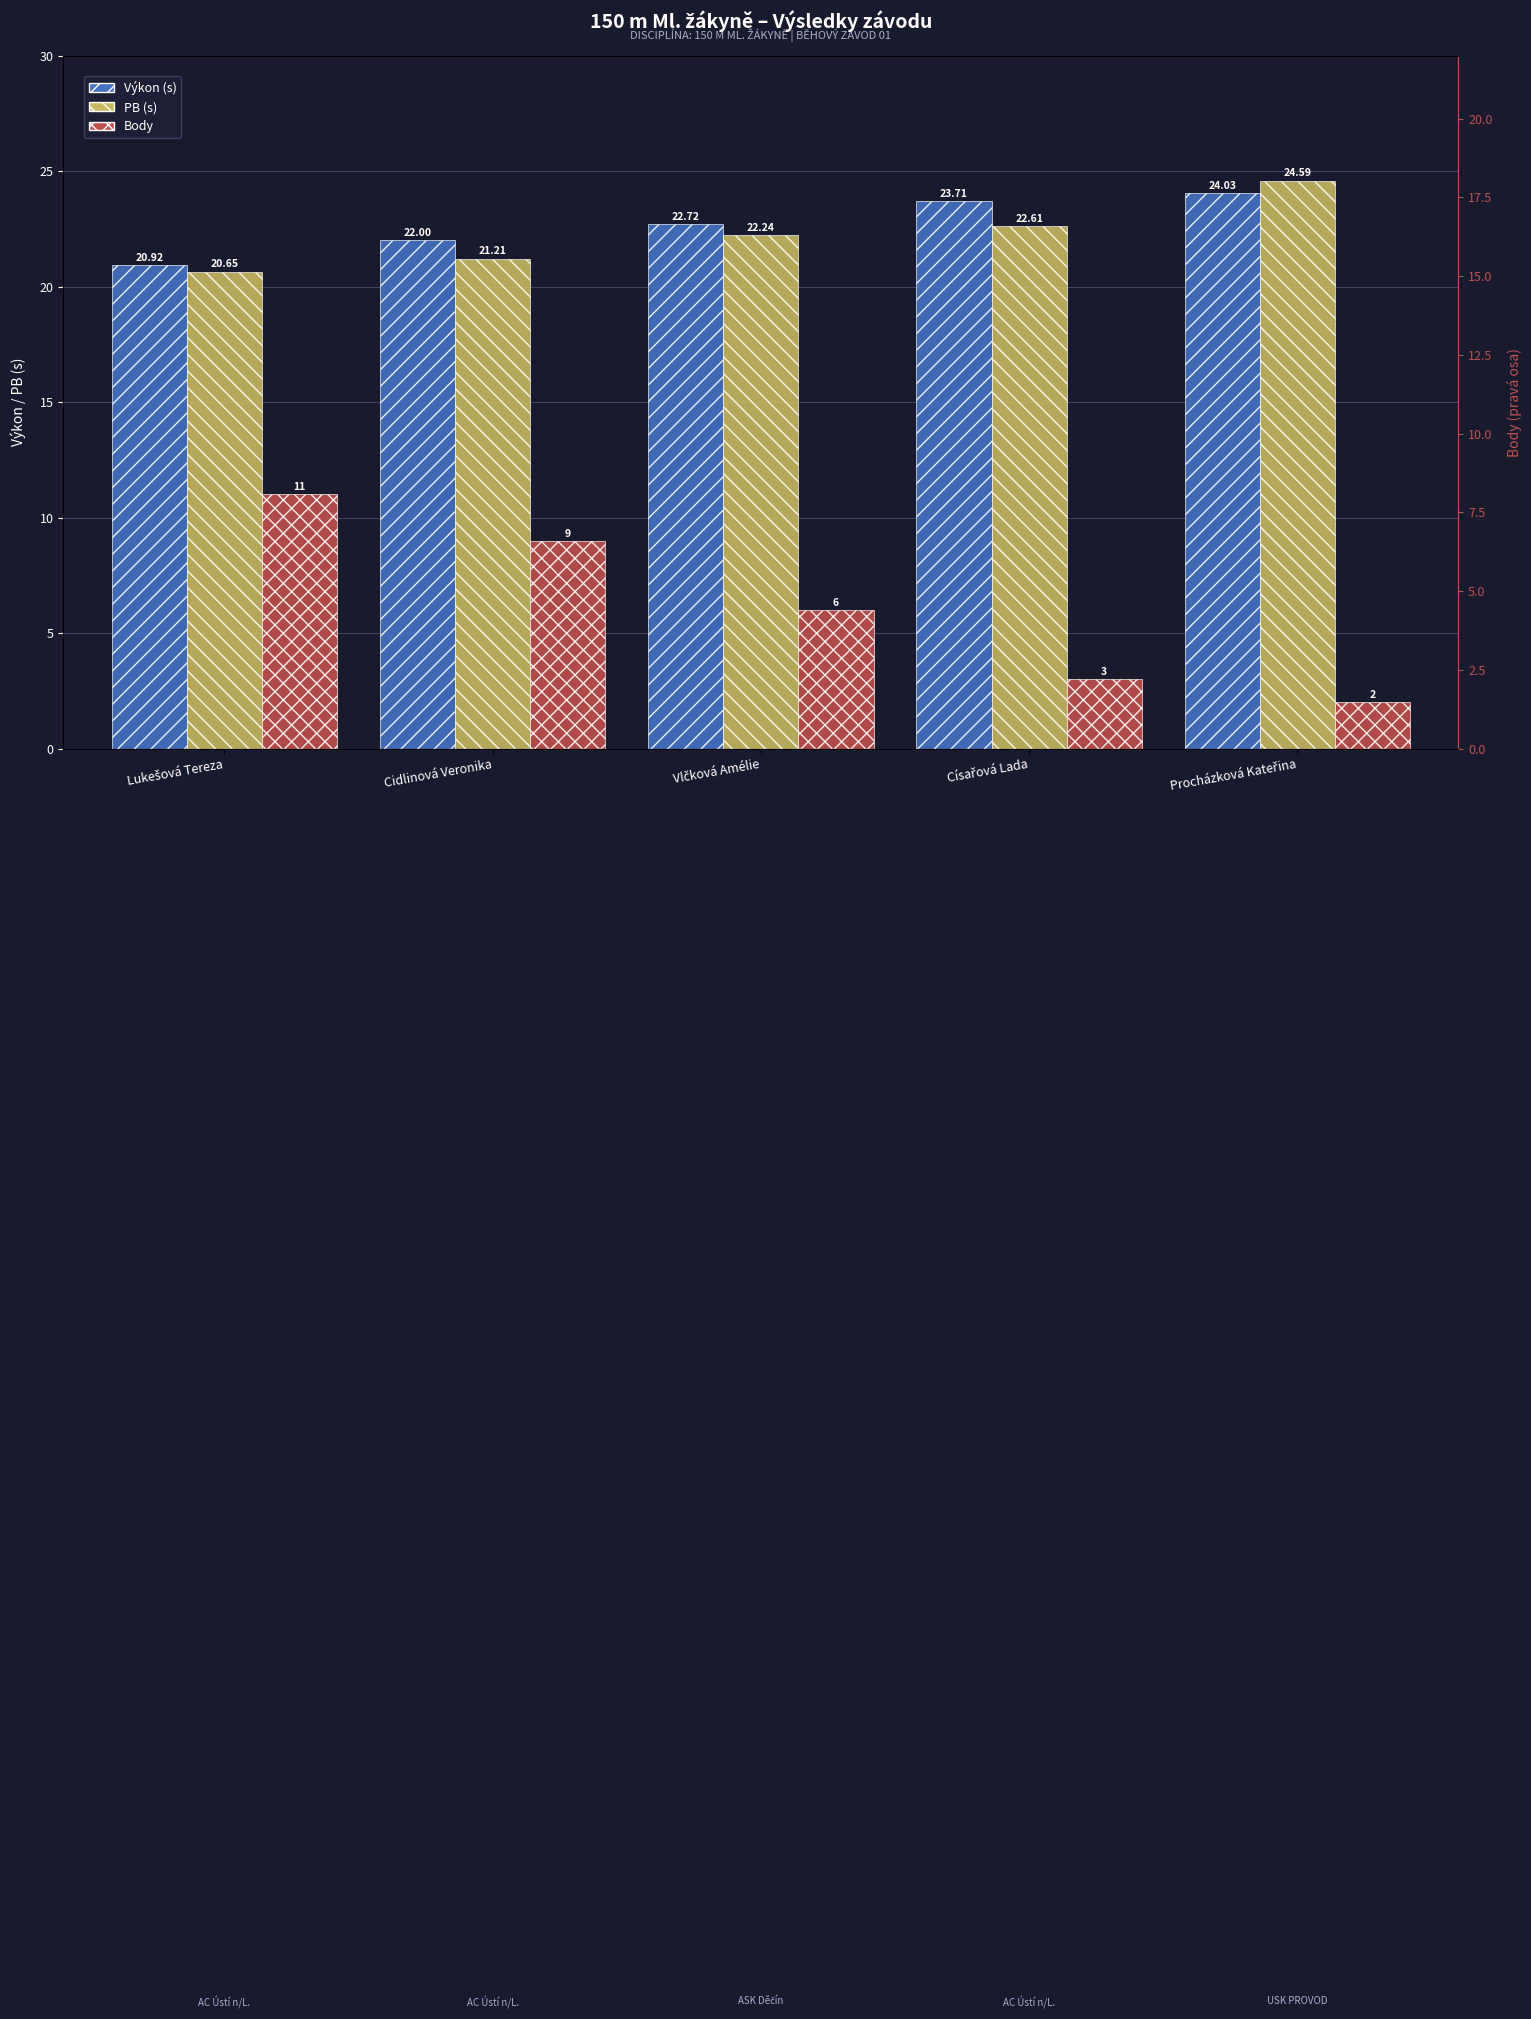

How many values in the Výkon (s) series exceed 22?

3